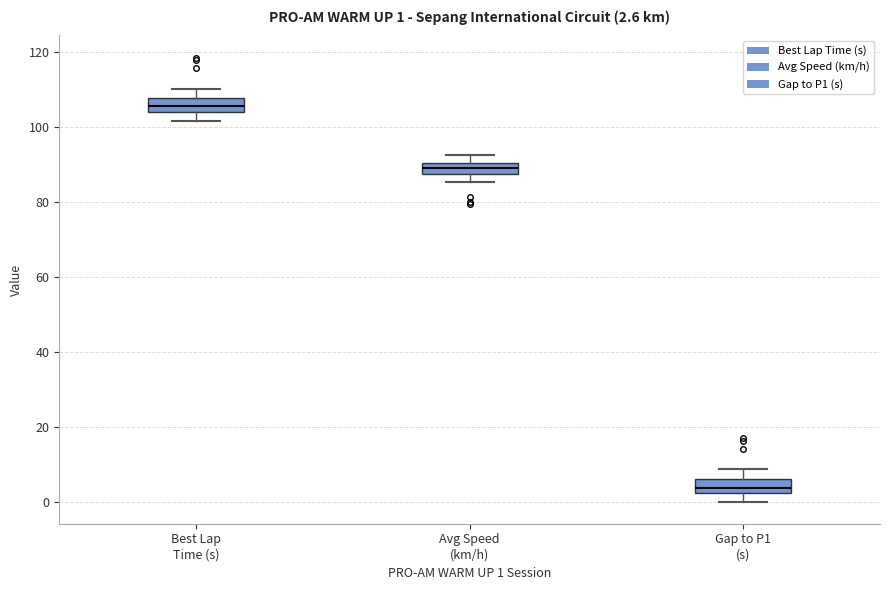

Which box has the highest median line?

Best Lap Time (s)